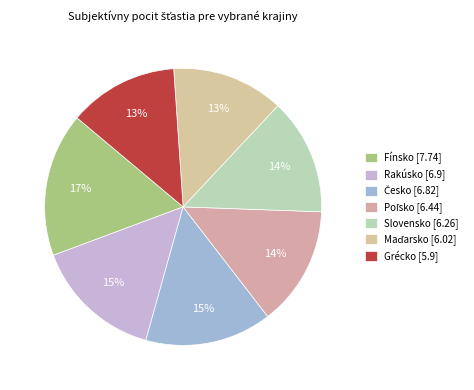

How many segments does this pie chart have?

7